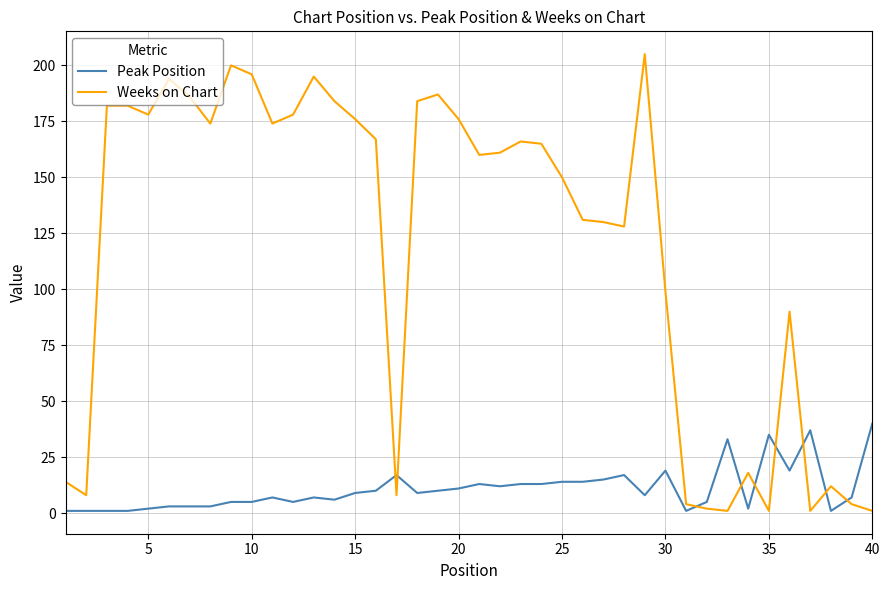

What is the difference between the maximum and minimum values in the Weeks on Chart series?

204